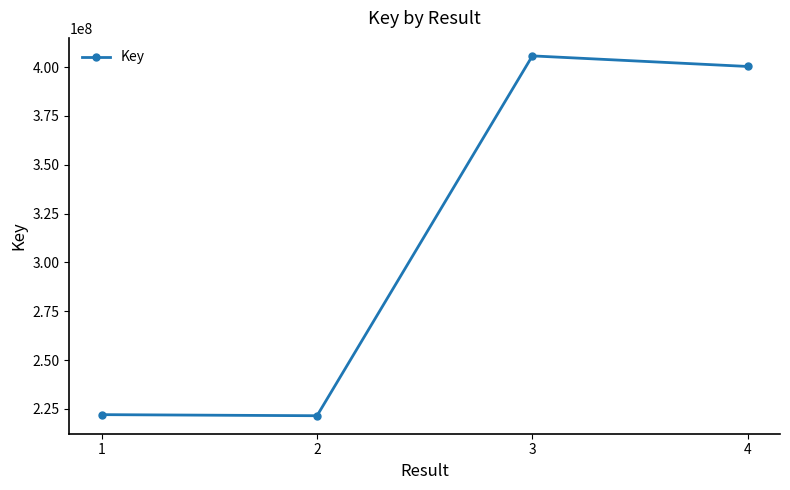

What is the maximum value shown in the chart?

405735221